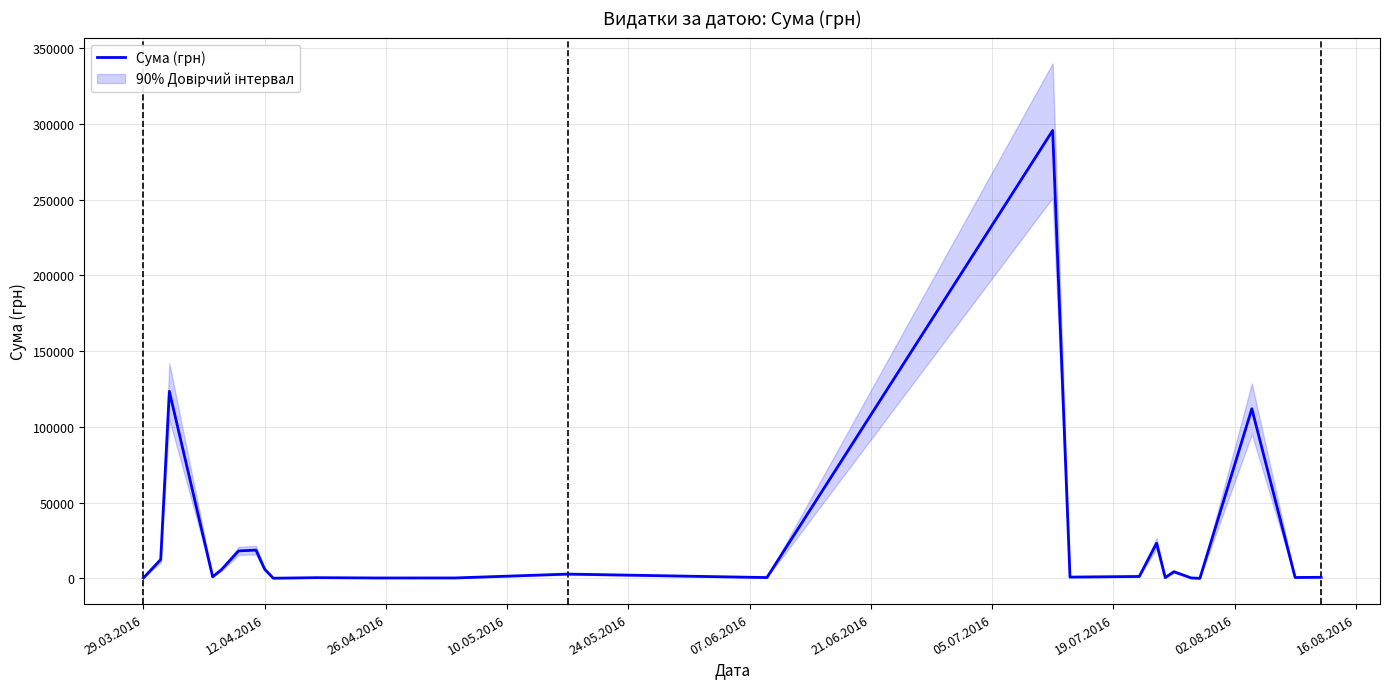

How many lines are shown in the chart?

1